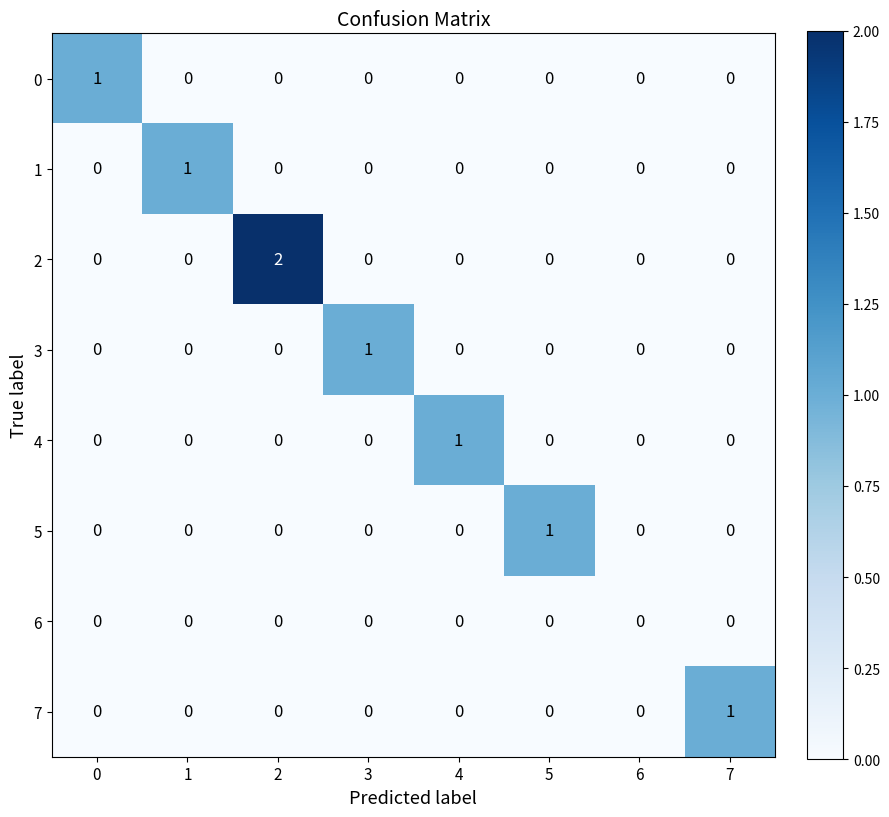

Is the value of 0 at 0 greater than the value of 2 at 1?

Yes